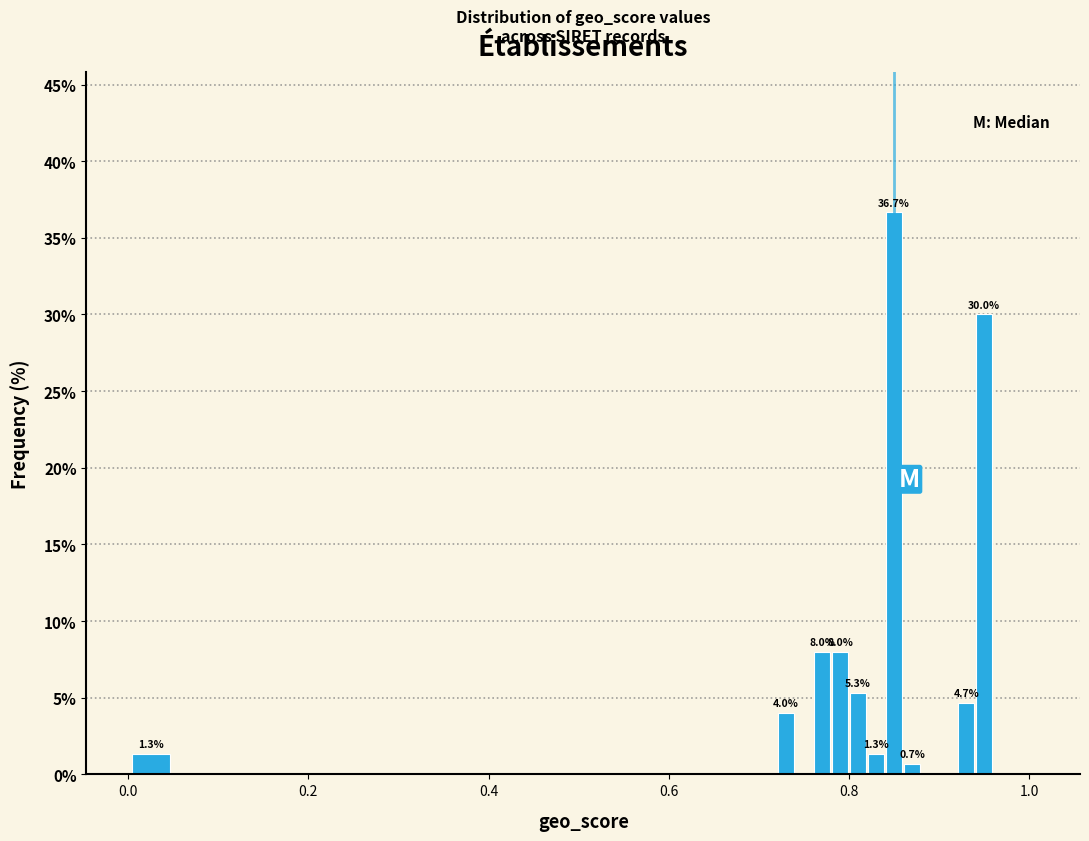

Read against the x-axis, roughly where is the centre of the tallest bar?

0.86